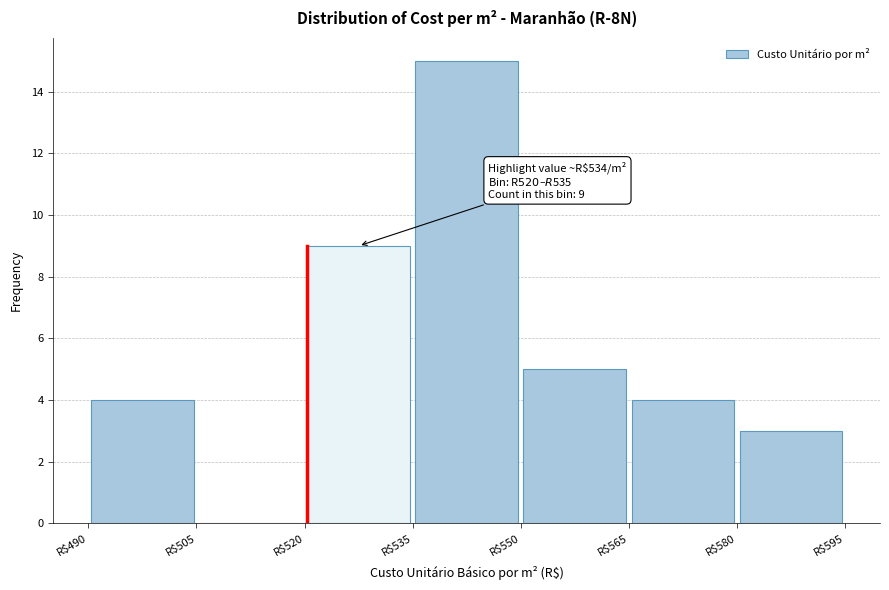

Which range on the x-axis has the tallest bar?

535 to 550